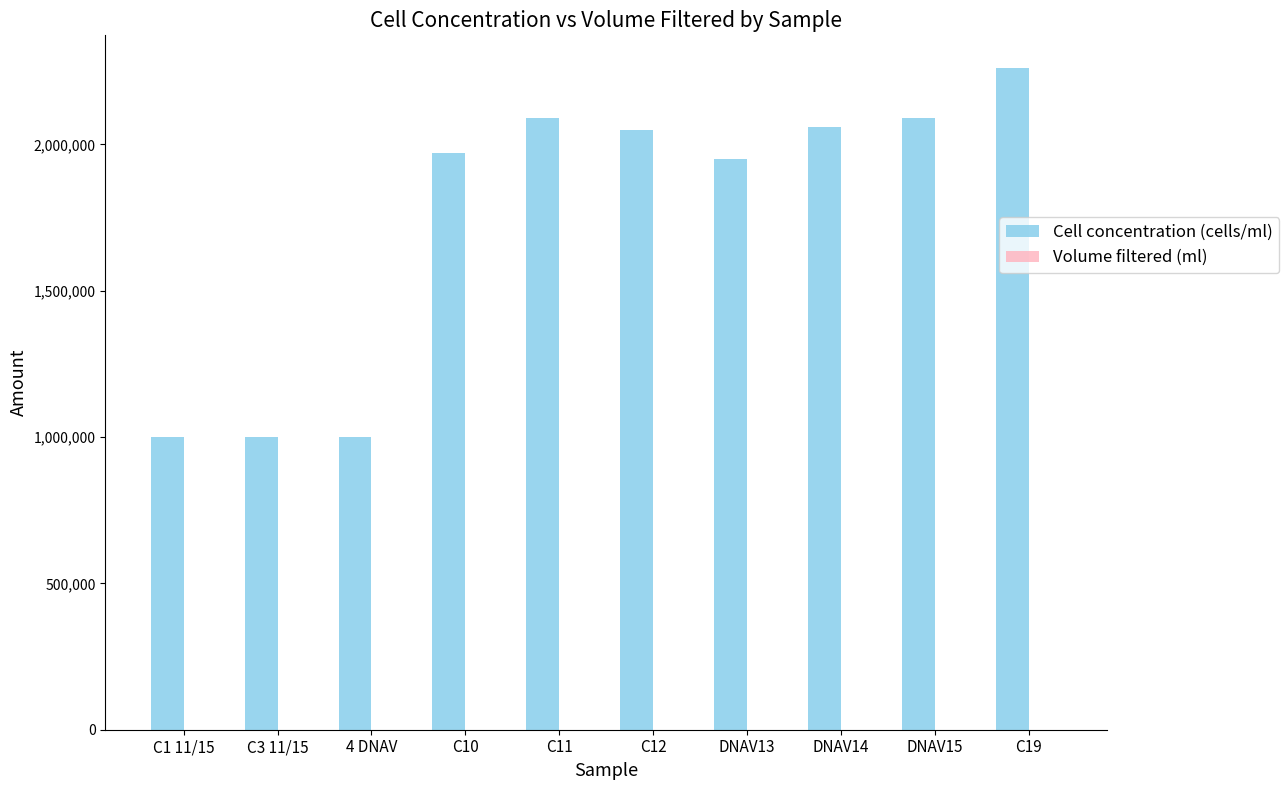

Which category has the highest value across all series?

C19